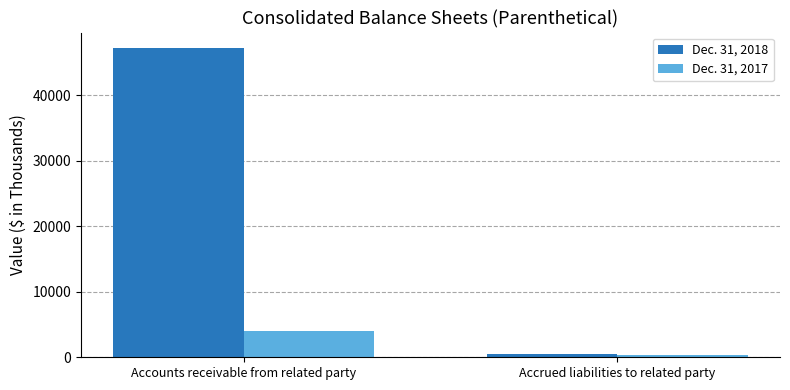

Rank the series by their average value, from lowest to highest.

Dec. 31, 2017, Dec. 31, 2018